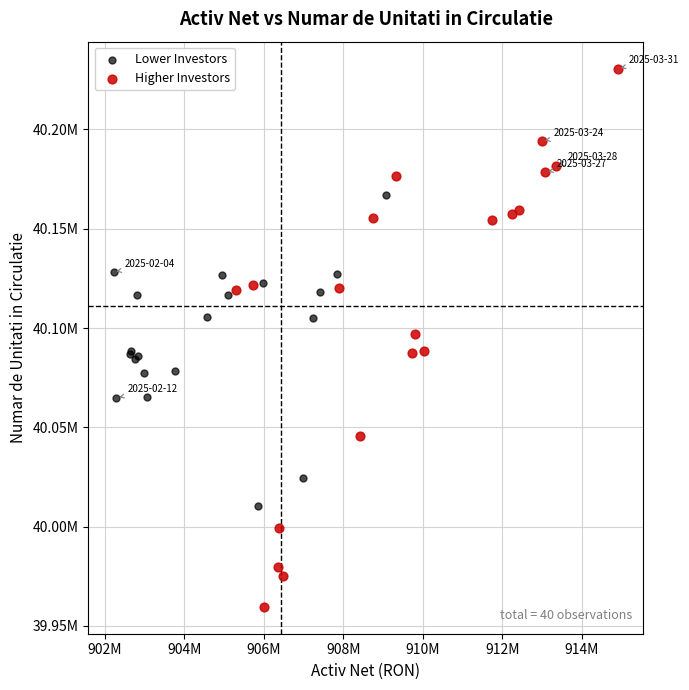

Which series contains the highest Y value?

Higher Investors